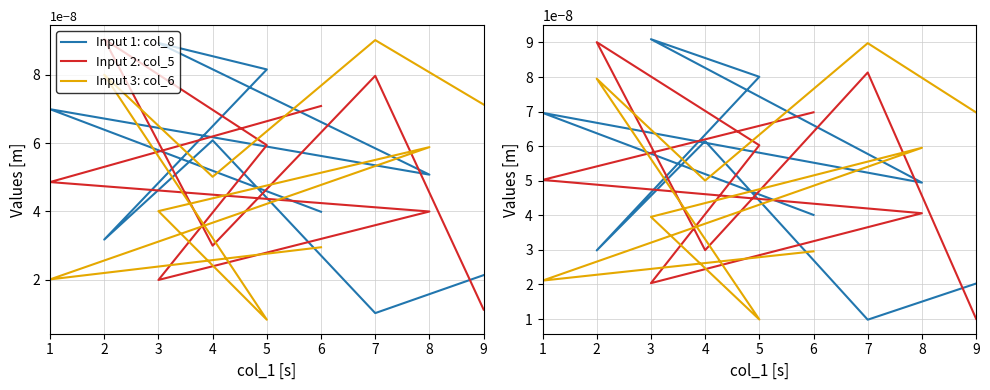

True or false: Input 3: col_6 and Input 2: col_5 intersect in this chart.

True